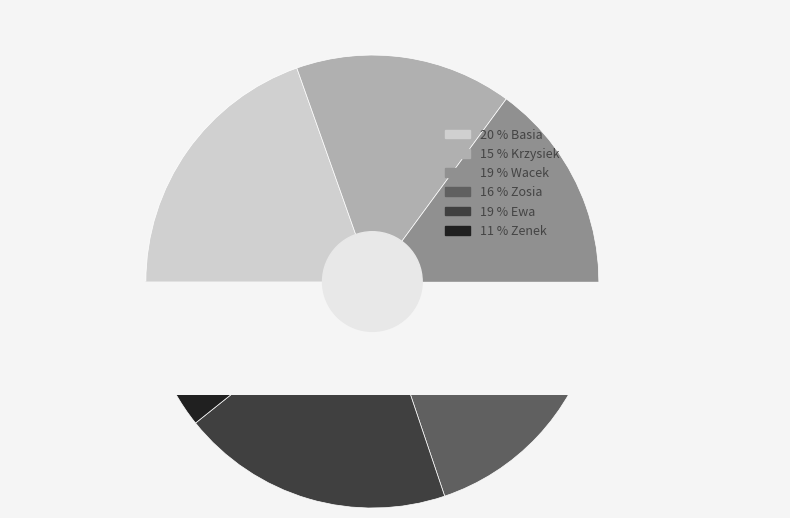

Is it true that Zosia is 16% of the pie?

True